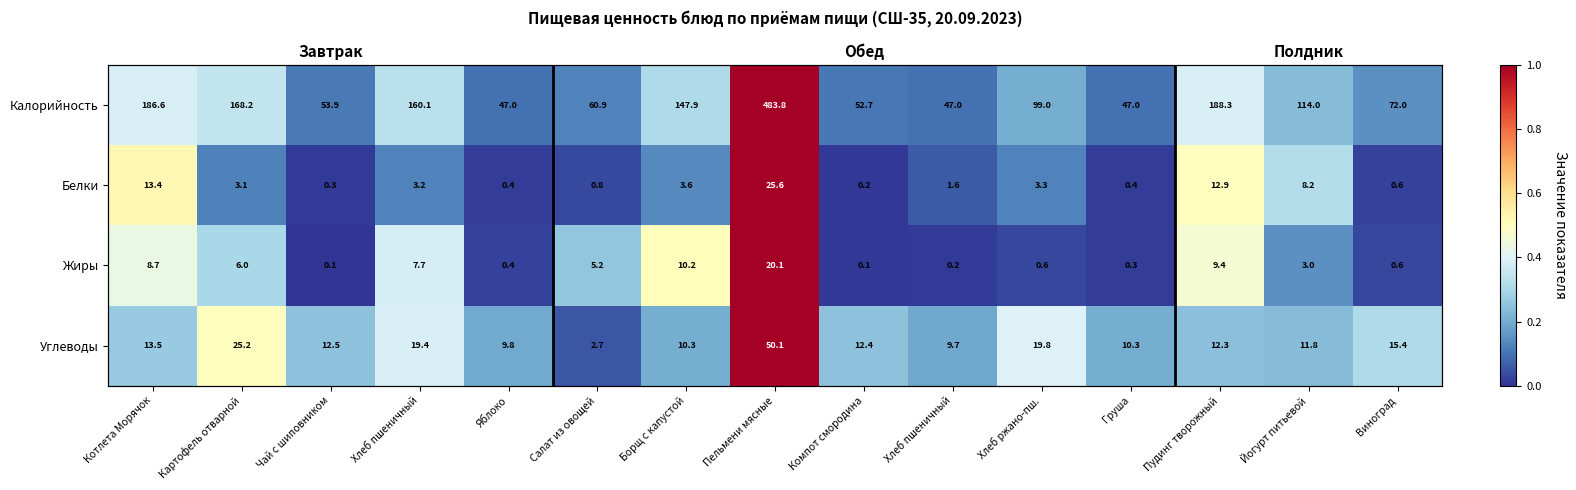

At which label does Белки reach its peak?

Пельмени мясные